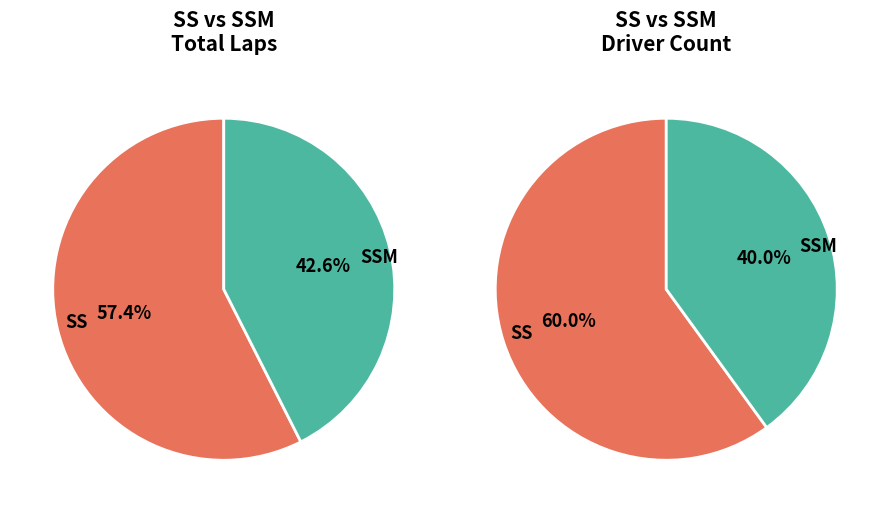

To the nearest percent, what is the difference between the largest and smallest slice percentages?

20%